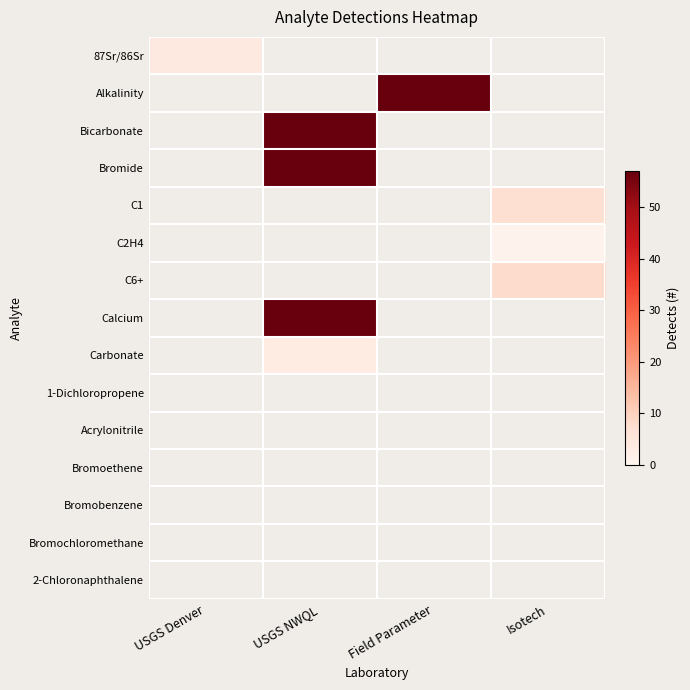

At how many categories does at least one series exceed 5?

3